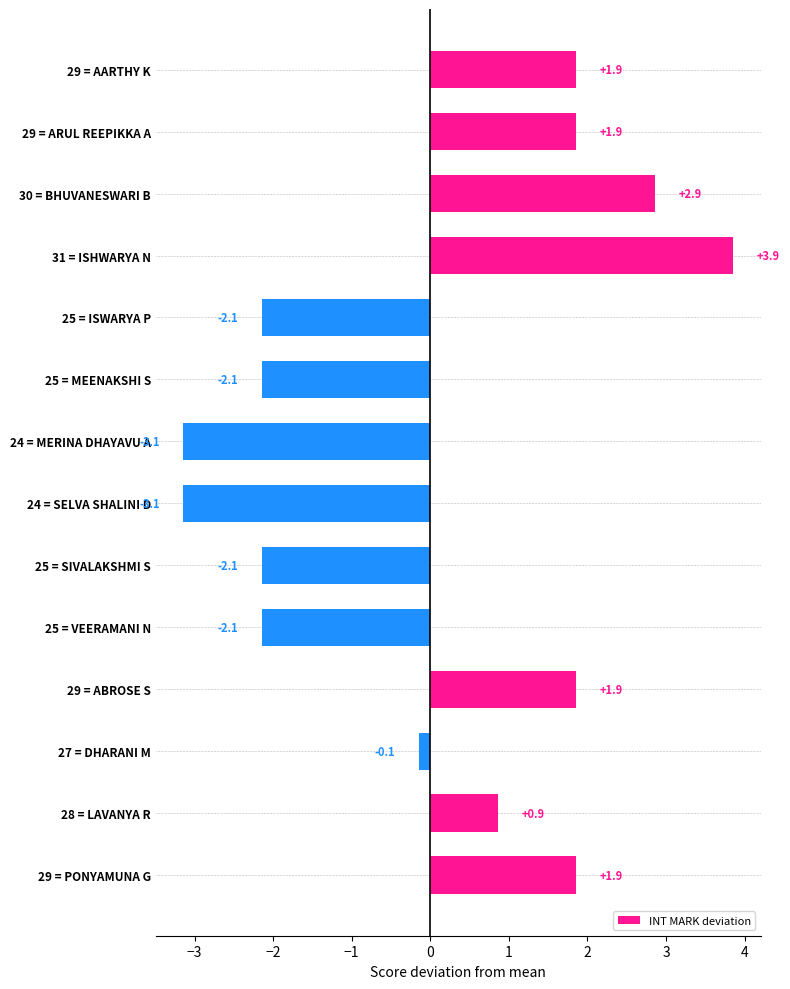

How many values are below 0?

7